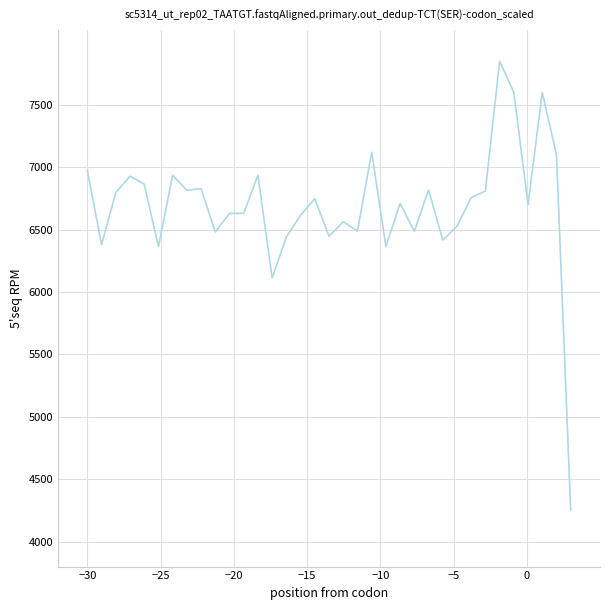

What is the difference between the maximum and minimum values?

3600.0